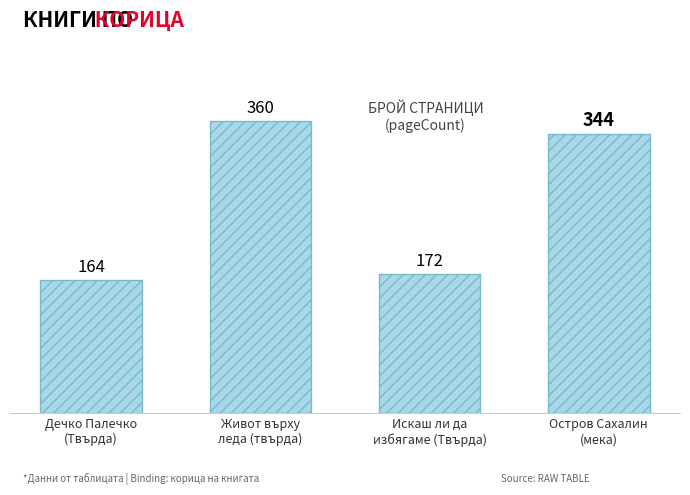

Which label corresponds to the smallest value in the chart?

Дечко Палечко
(Твърда)